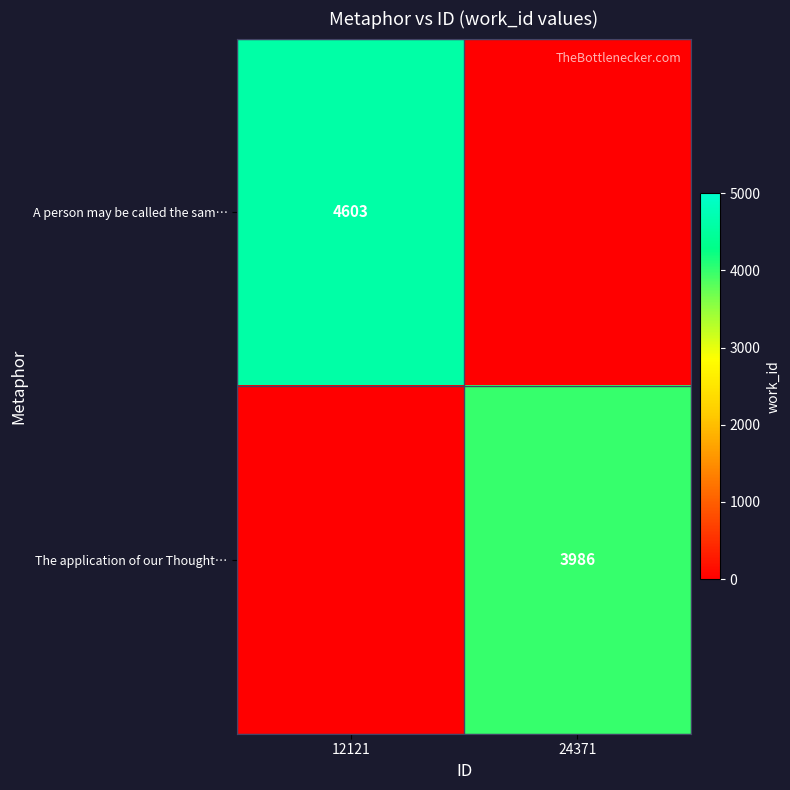

Is the value of The application of our Thought… at 24371 greater than the value of A person may be called the sam… at 12121?

No